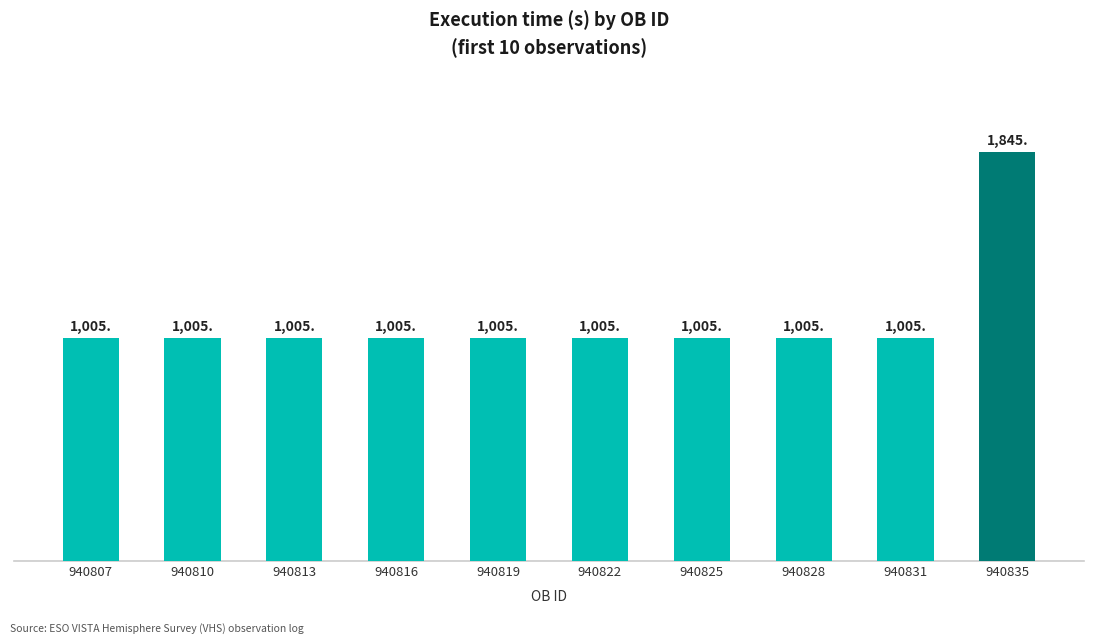

What is the value of the 8th bar from the left?

1005